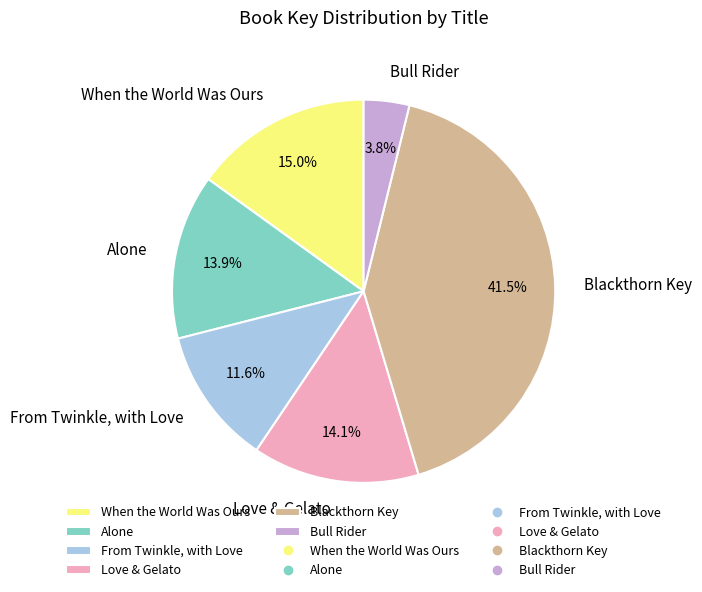

Which has a higher value, From Twinkle, with Love or When the World Was Ours?

When the World Was Ours